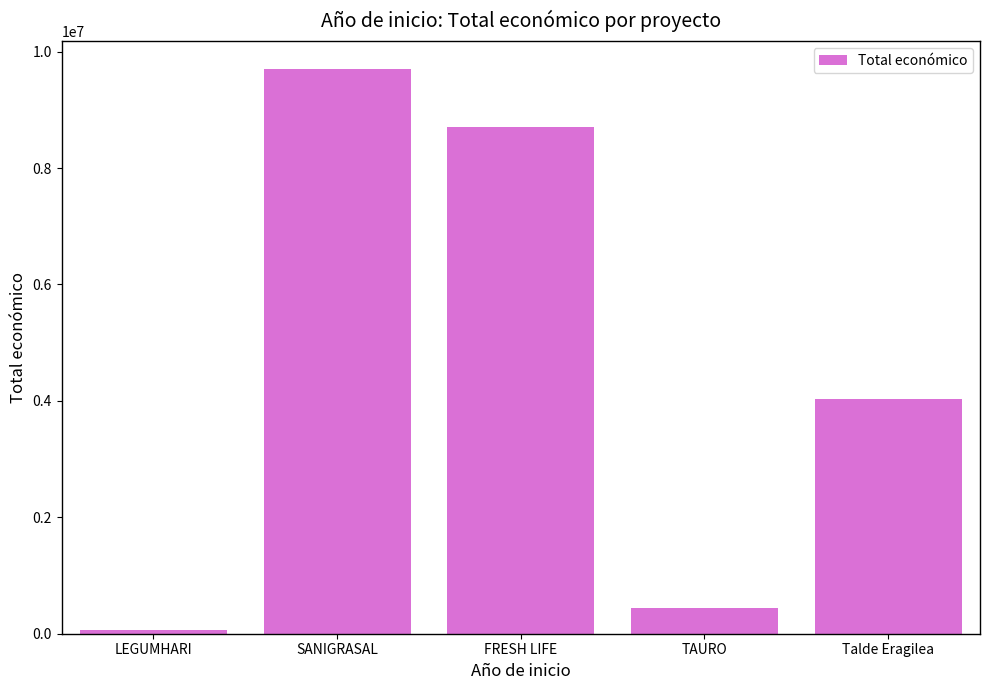

Reading right to left, transcribe all the data shown in this chart.

4033442	440317	8701686	9695285	57500